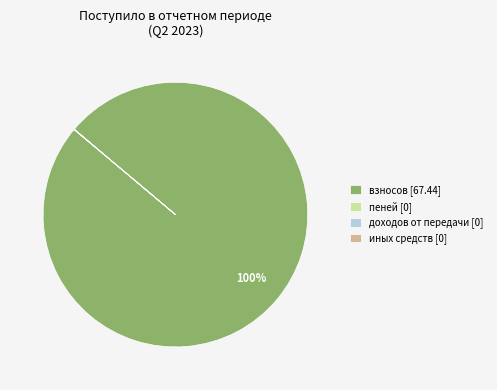

Which category has the biggest portion of the pie?

взносов [67.44]